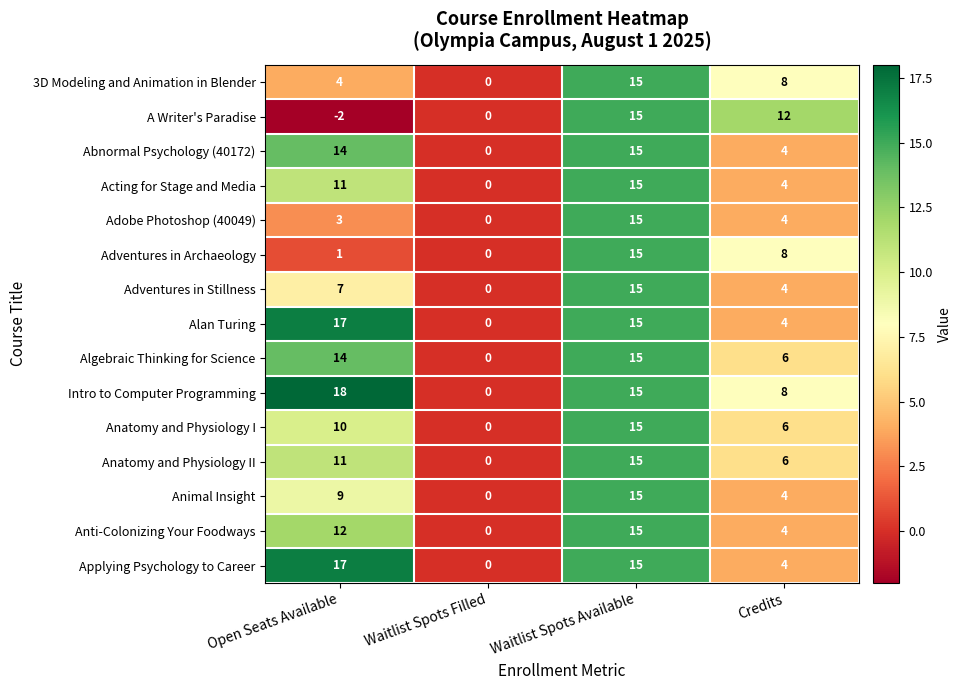

At which category is the sum across all series the highest?

Waitlist Spots Available